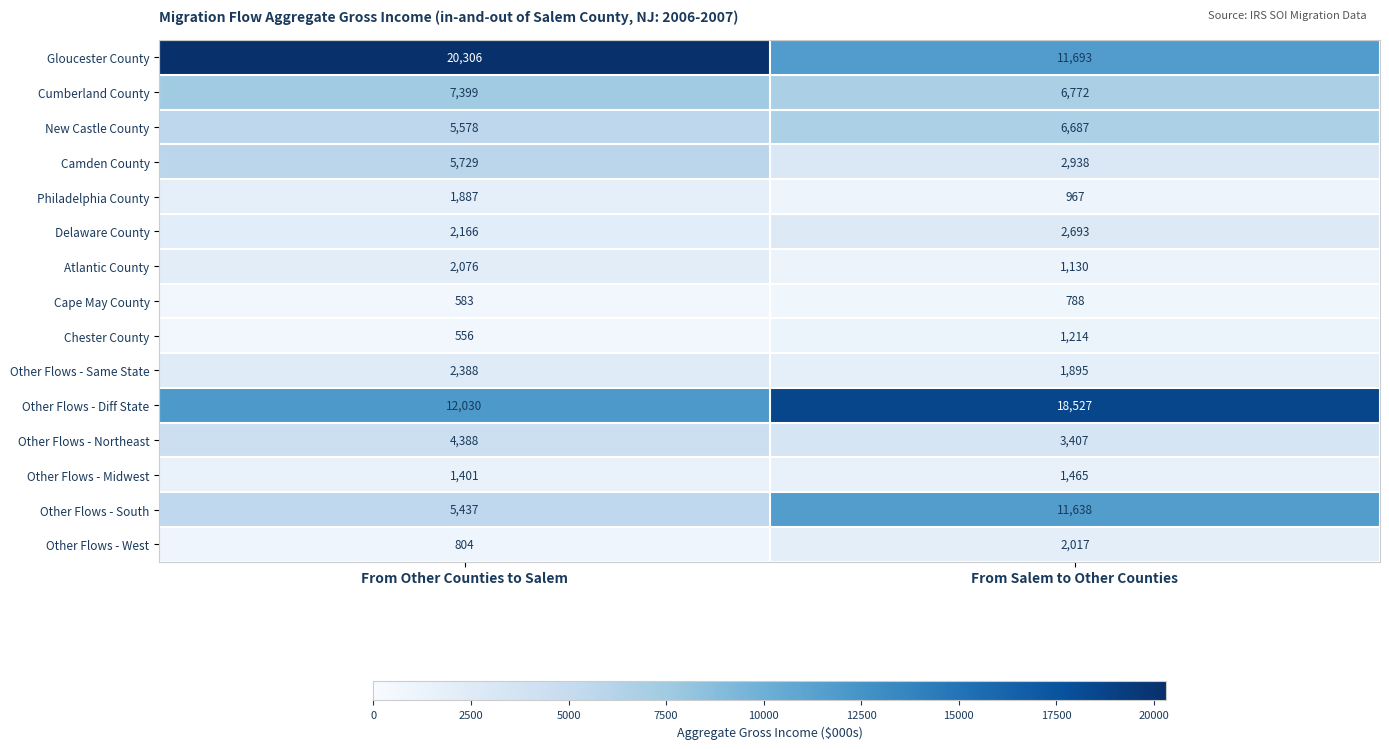

How many series are shown in this chart?

15